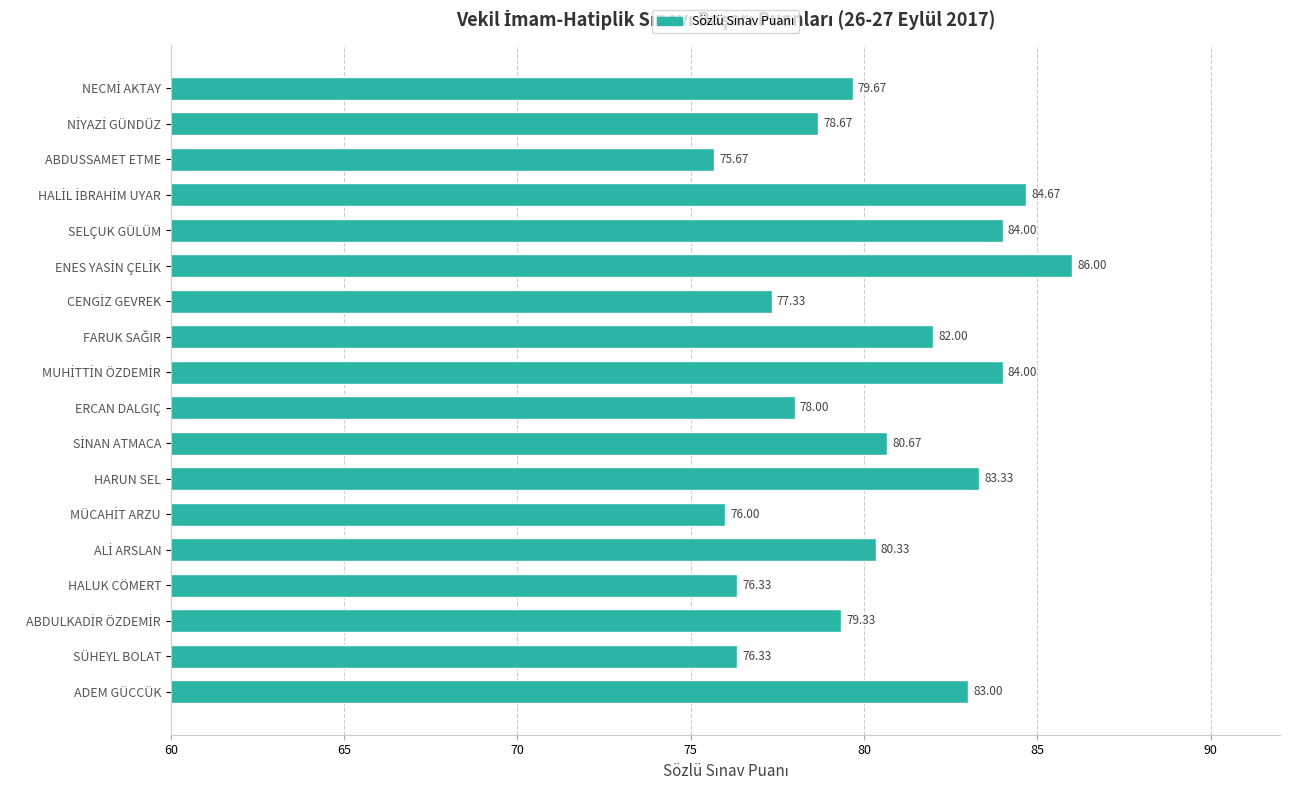

Which label corresponds to the smallest value in the chart?

ABDUSSAMET ETME